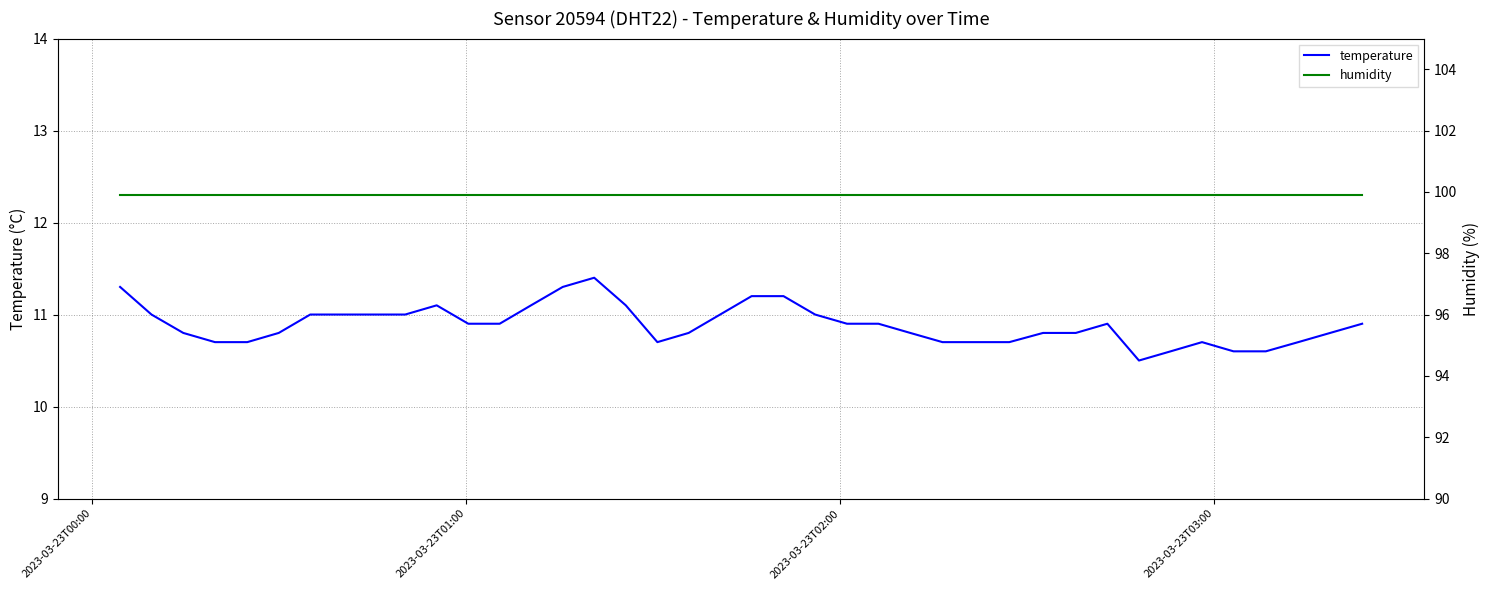

What are all the series names shown in the legend?

temperature, humidity